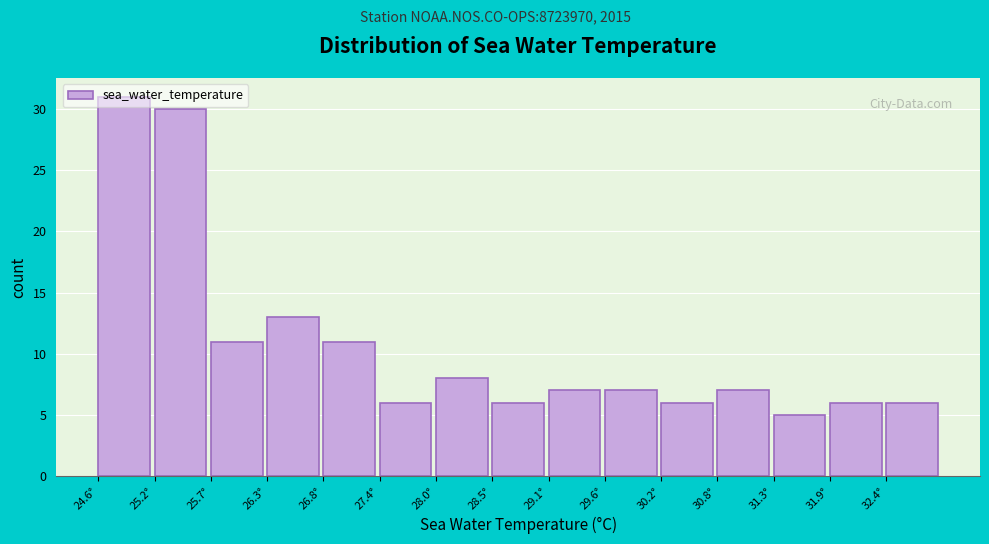

Reading left to right, transcribe this chart: for each bar, give the range it covers on the x-axis and its height. Neither the bar edges nor the heights are printed on the chart, so give them approximately, as read against the axes.

24.60 to 25.16: 31
25.16 to 25.72: 30
25.72 to 26.28: 11
26.28 to 26.84: 13
26.84 to 27.40: 11
27.40 to 27.96: 6
27.96 to 28.52: 8
28.52 to 29.08: 6
29.08 to 29.64: 7
29.64 to 30.20: 7
30.20 to 30.76: 6
30.76 to 31.32: 7
31.32 to 31.88: 5
31.88 to 32.44: 6
32.44 to 33.00: 6